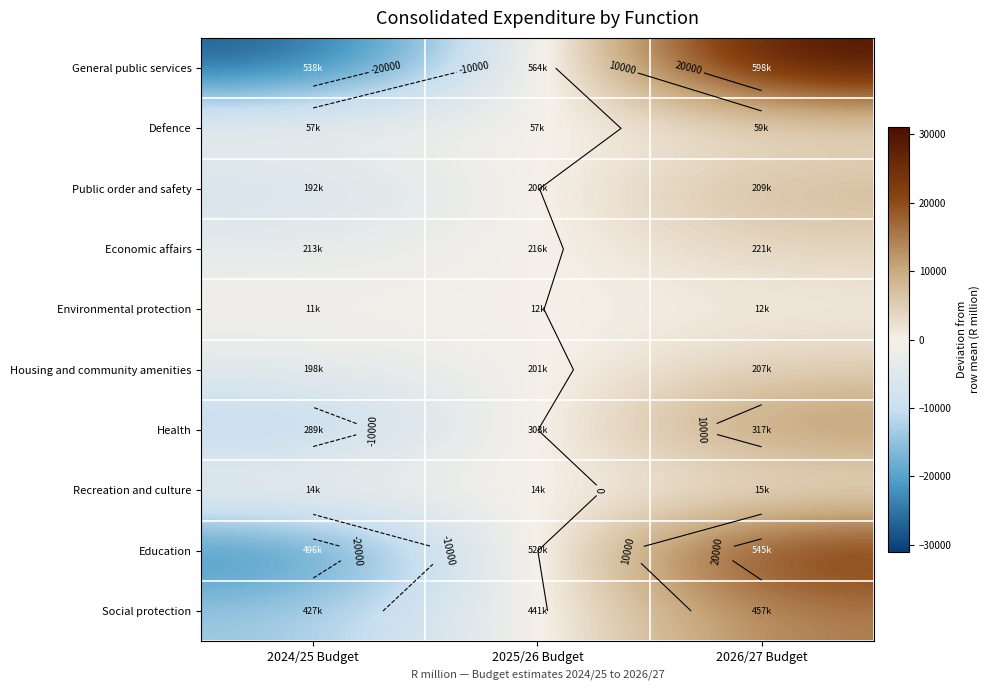

The value of General public services at 2025/26 Budget is -3653.4. True or false?

False